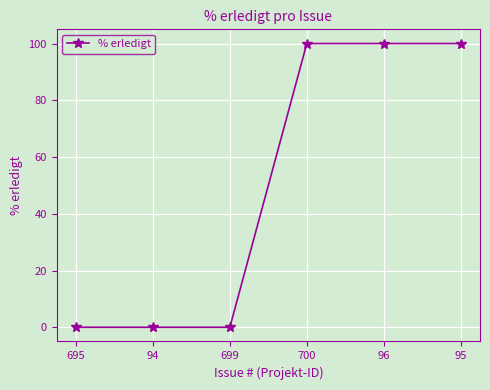

Count the values in the range 0 to 100.

6